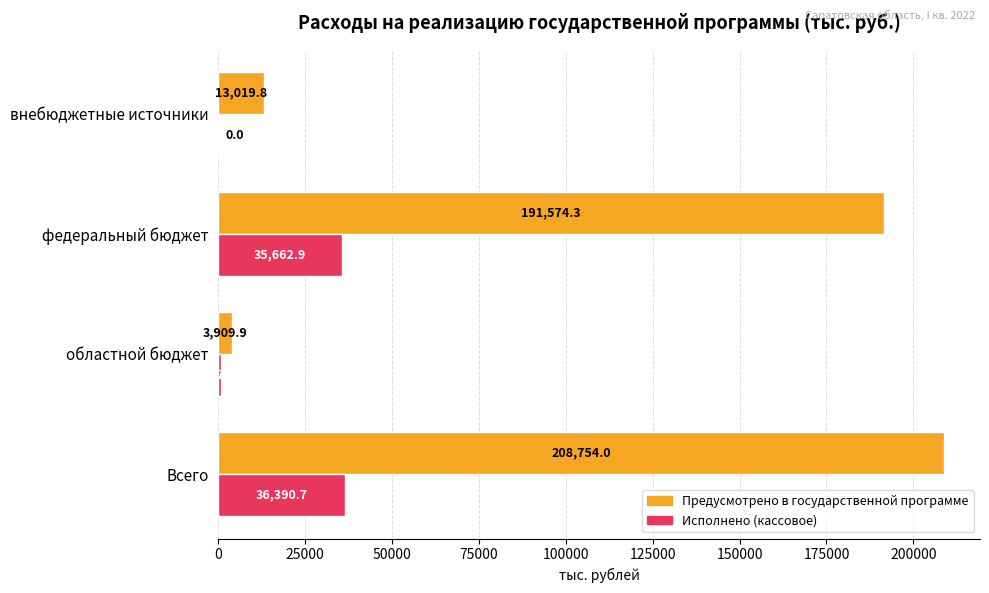

How many data points does each series have?

4